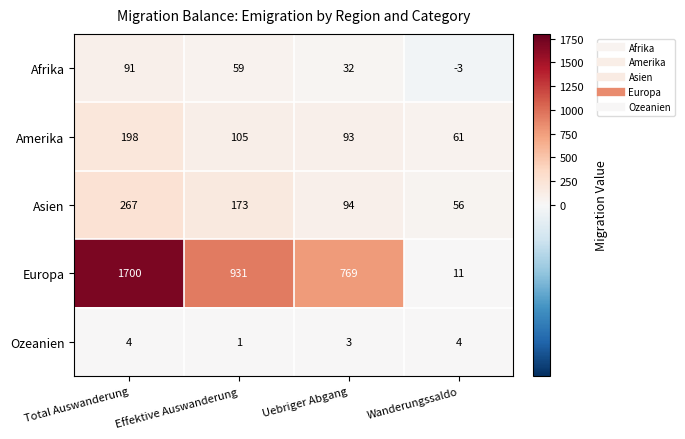

What is the minimum value shown in the chart?

-3